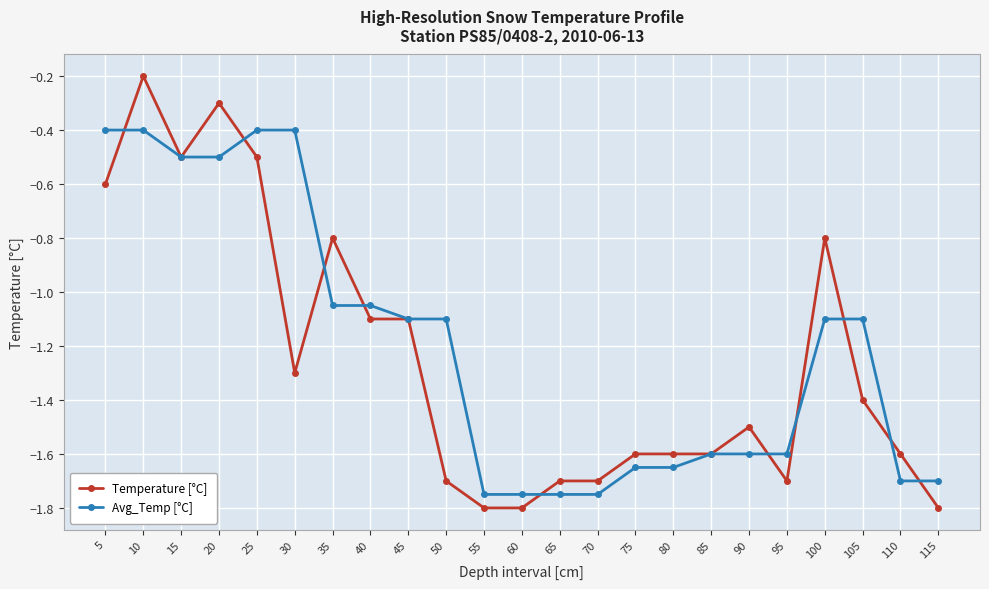

At which category is the sum across all series the highest?

10